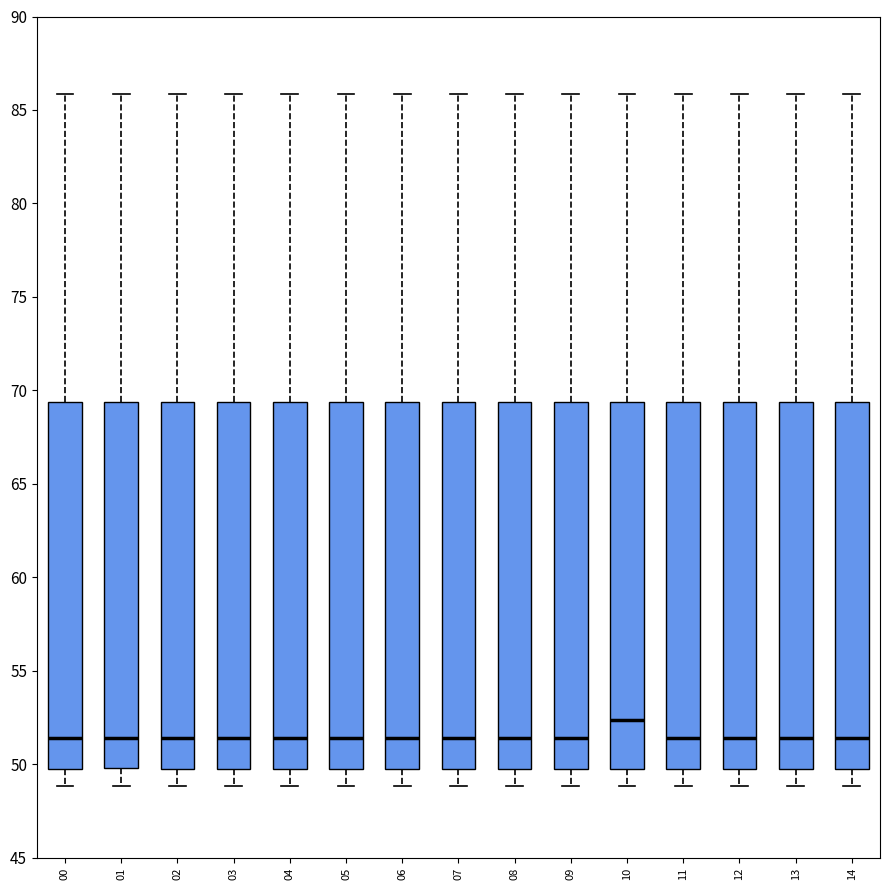

Reading left to right, transcribe this box plot: for each box, give where its median line is, the range the box spans, and where its two whiskers end, as read against the y-axis. The values are not printed on the chart, so give them approximately, as read against the axis.

00: median 51.5, box 50.0 to 69.5, whiskers 49.0 to 86.0
01: median 51.5, box 50.0 to 69.5, whiskers 49.0 to 86.0
02: median 51.5, box 50.0 to 69.5, whiskers 49.0 to 86.0
03: median 51.5, box 50.0 to 69.5, whiskers 49.0 to 86.0
04: median 51.5, box 50.0 to 69.5, whiskers 49.0 to 86.0
05: median 51.5, box 50.0 to 69.5, whiskers 49.0 to 86.0
06: median 51.5, box 50.0 to 69.5, whiskers 49.0 to 86.0
07: median 51.5, box 50.0 to 69.5, whiskers 49.0 to 86.0
08: median 51.5, box 50.0 to 69.5, whiskers 49.0 to 86.0
09: median 51.5, box 50.0 to 69.5, whiskers 49.0 to 86.0
10: median 52.5, box 50.0 to 69.5, whiskers 49.0 to 86.0
11: median 51.5, box 50.0 to 69.5, whiskers 49.0 to 86.0
12: median 51.5, box 50.0 to 69.5, whiskers 49.0 to 86.0
13: median 51.5, box 50.0 to 69.5, whiskers 49.0 to 86.0
14: median 51.5, box 50.0 to 69.5, whiskers 49.0 to 86.0